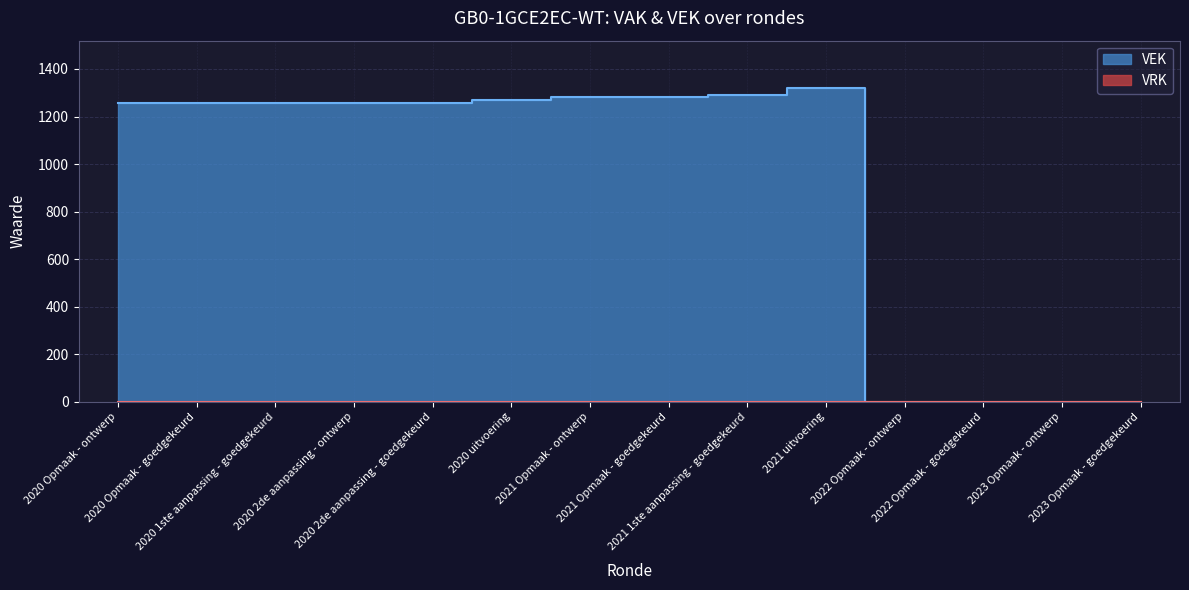

Reading left to right, extract all data points from this chart.

1258	1258	1258	1258	1258	1268	1282	1282	1290	1321	0	0	0	0